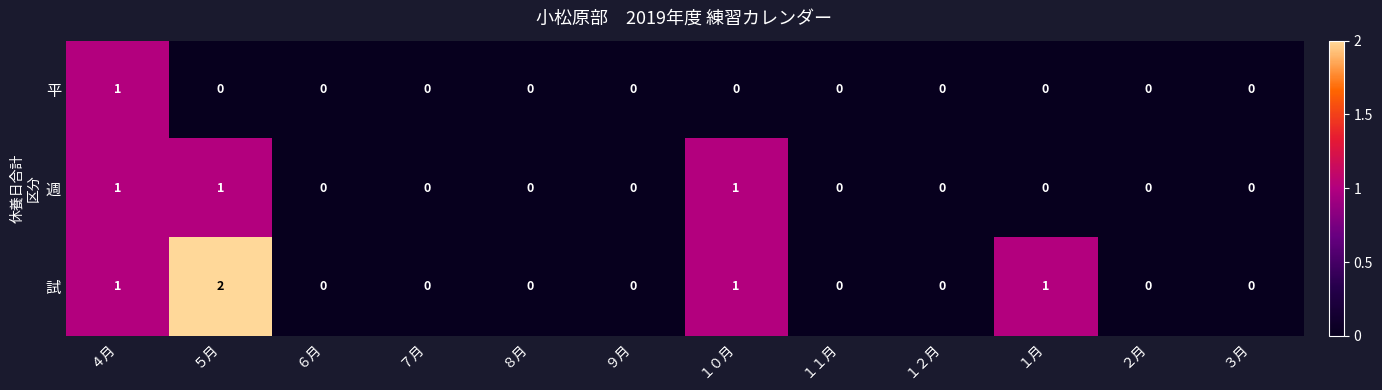

Which series has the largest range (max minus min)?

試